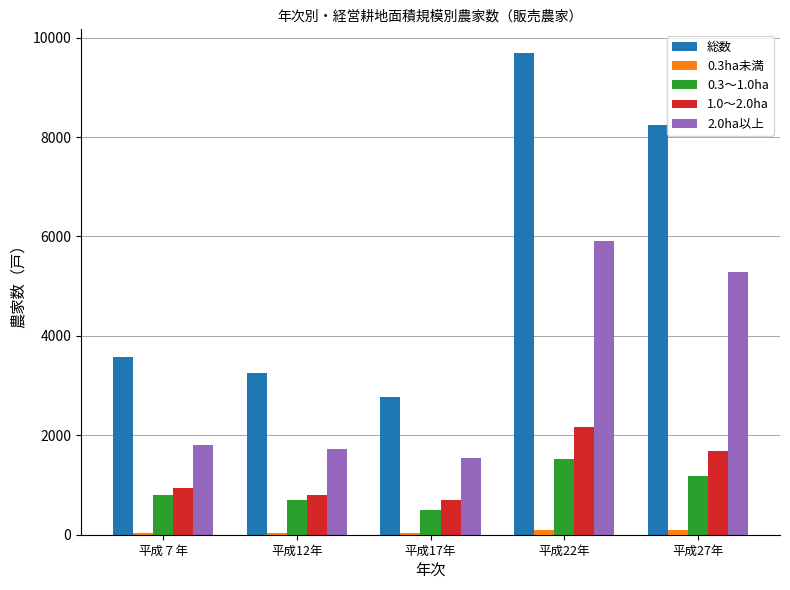

What is the label of the 4th bar from the left?

平成22年